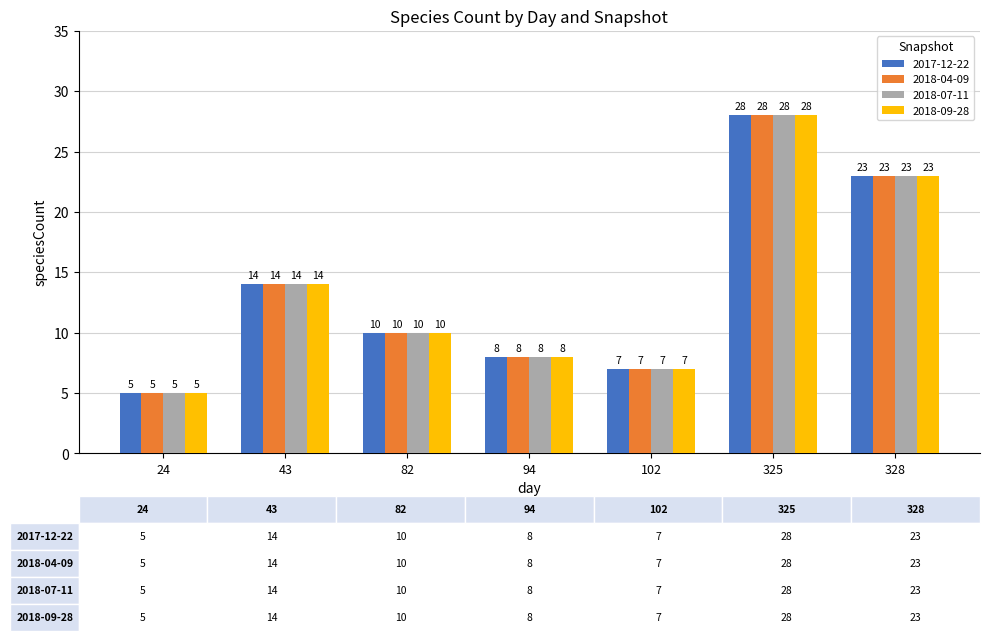

The 2018-04-09 series shows 11 at 102. True or false?

False